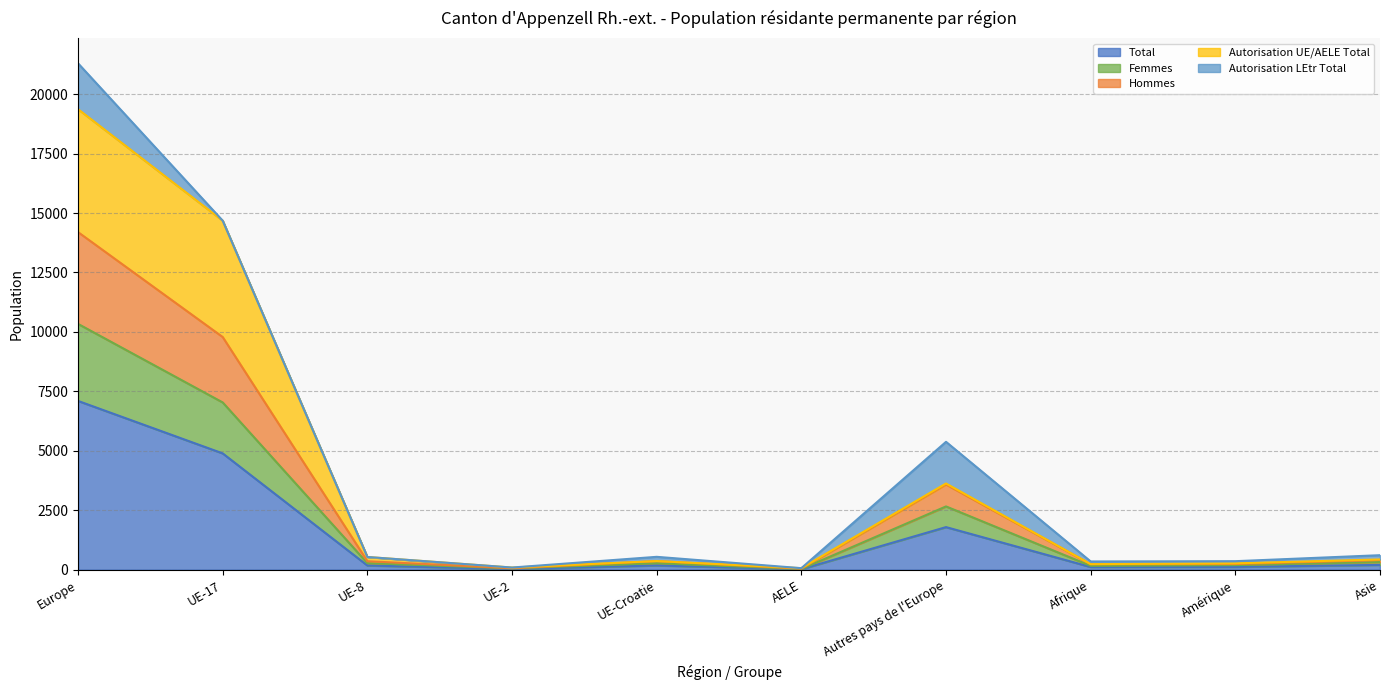

Which category has the lowest value in the Hommes series?

AELE